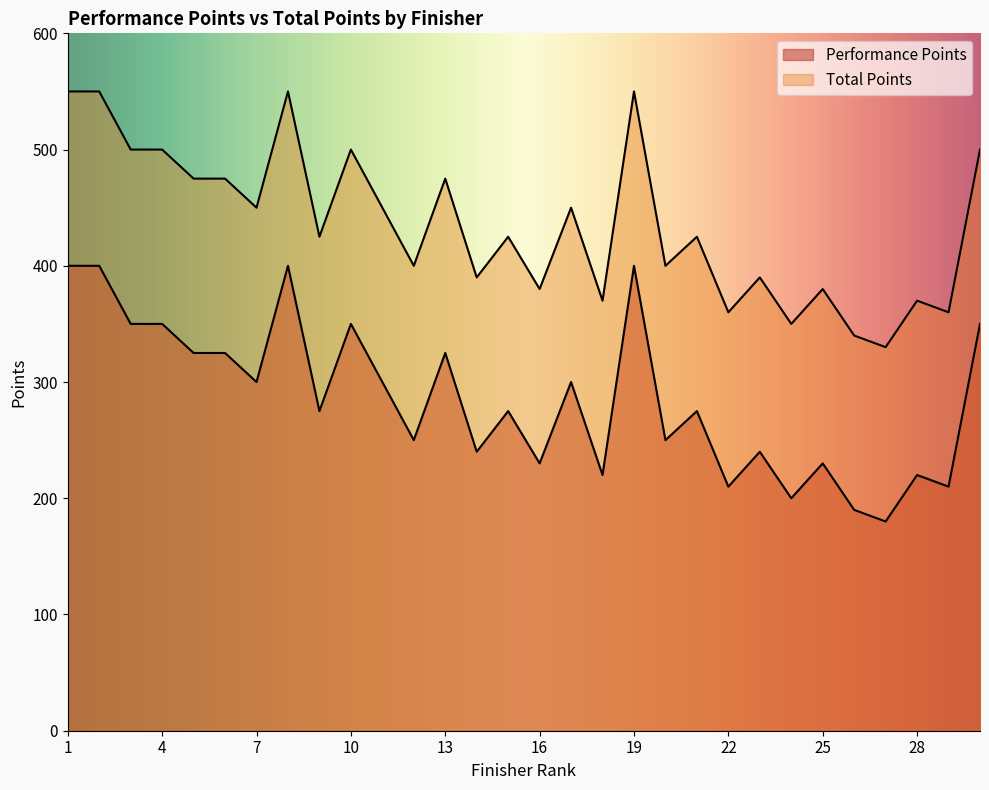

At which category is the sum across all series the highest?

1